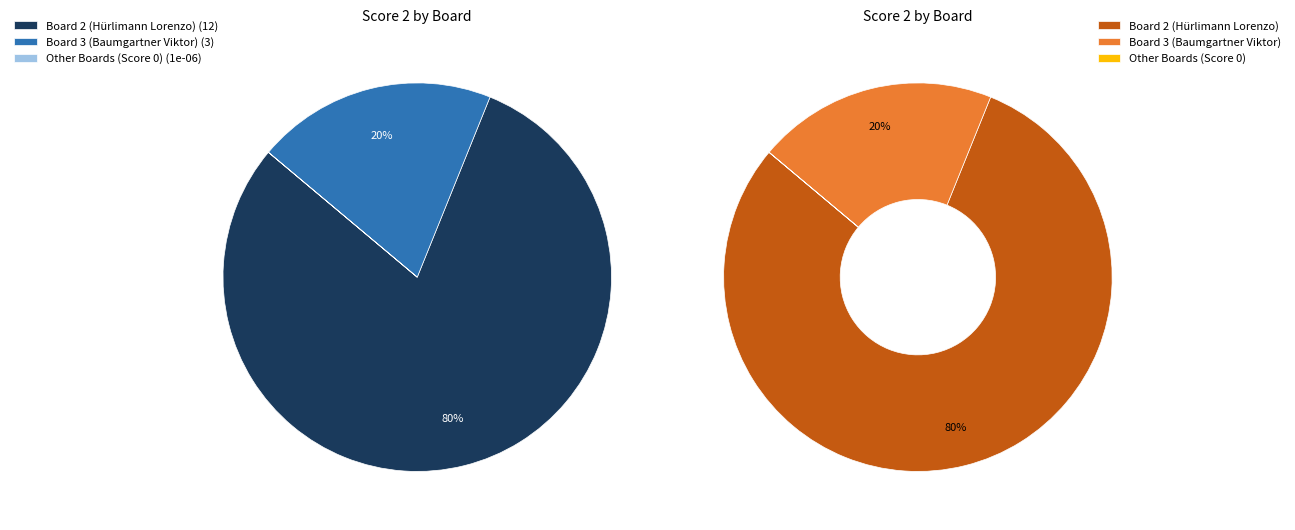

What percentage is the Board 2 (Hürlimann Lorenzo) slice, to the nearest percent?

80%